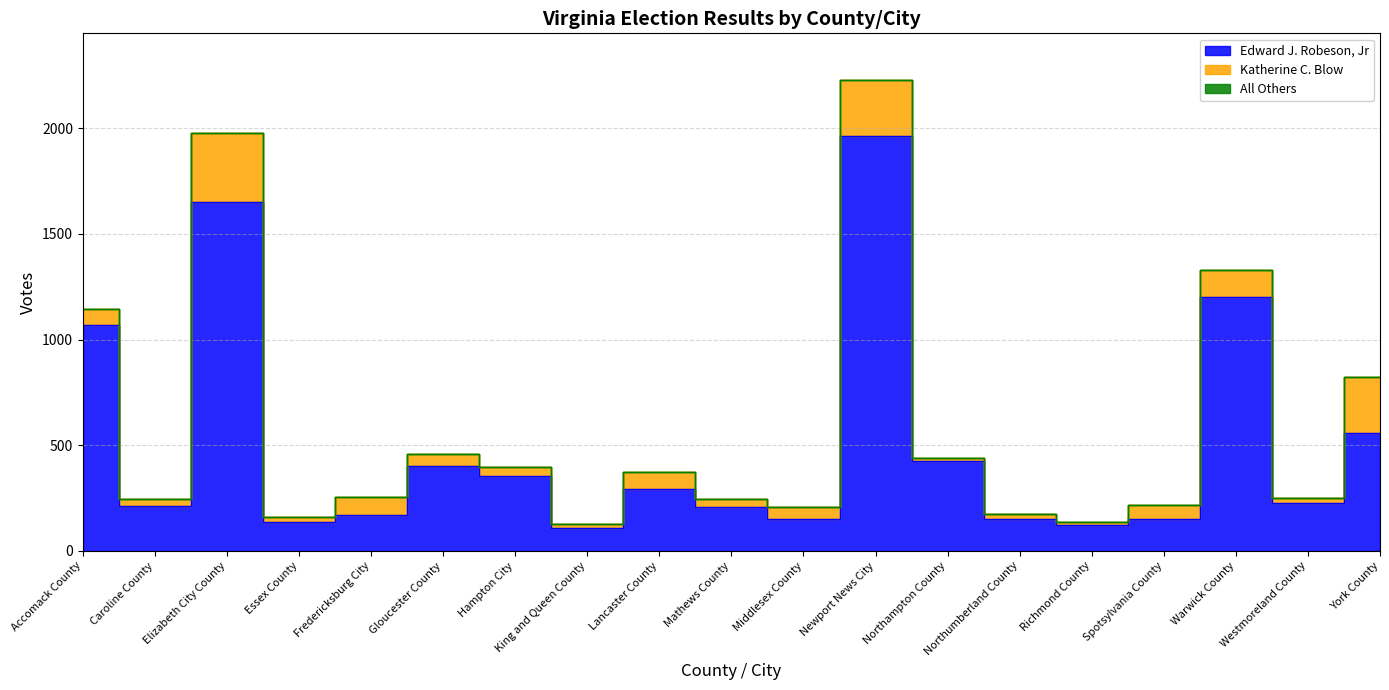

True or false: Edward J. Robeson, Jr has a value of 402 at Gloucester County.

True